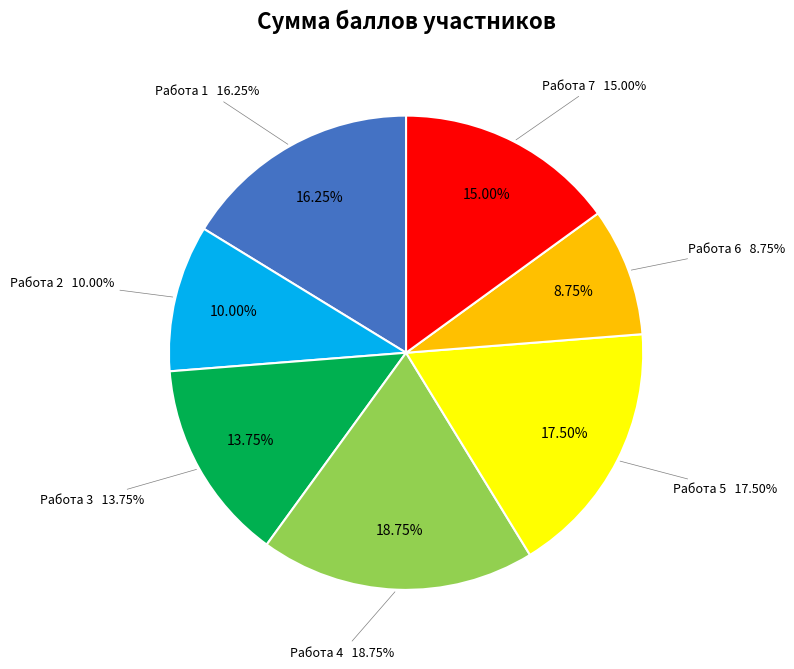

What is the change in value from Работа 1 to Работа 7?

-1